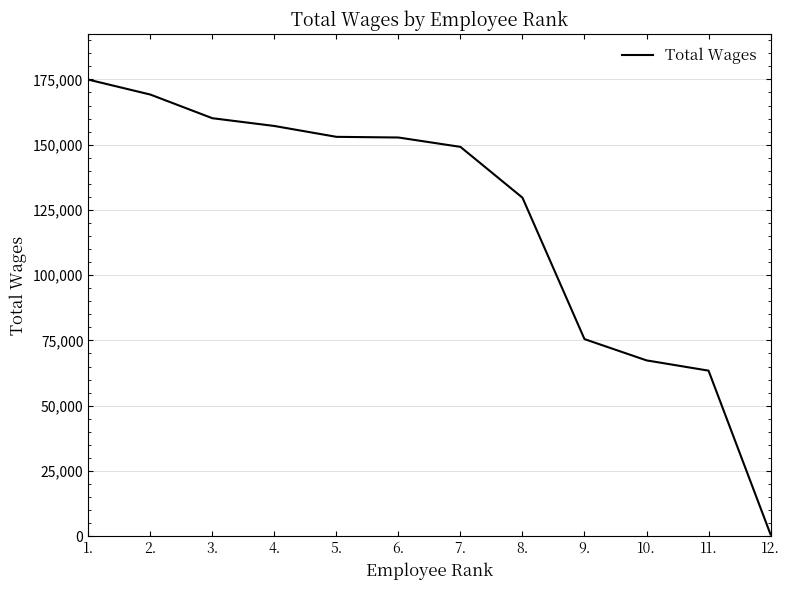

Is it true that the value at 3. is 209499?

False